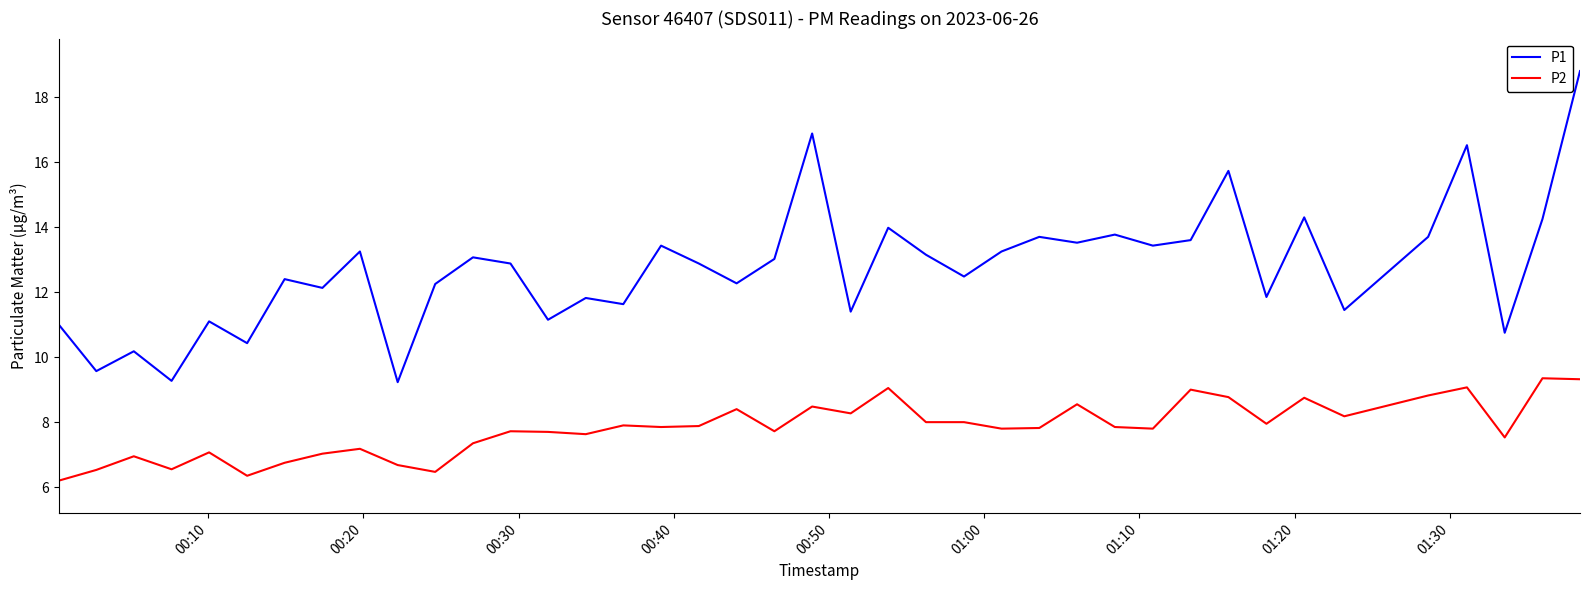

Rank the series by their maximum value, from highest to lowest.

P1, P2